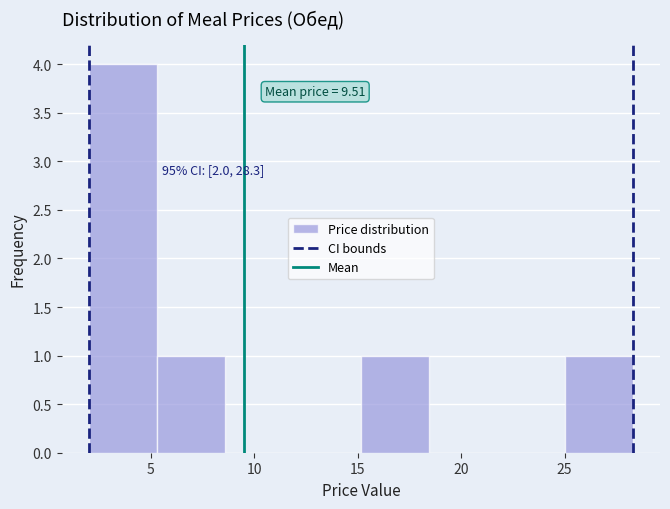

Which range on the x-axis has the tallest bar?

2.0 to 5.5